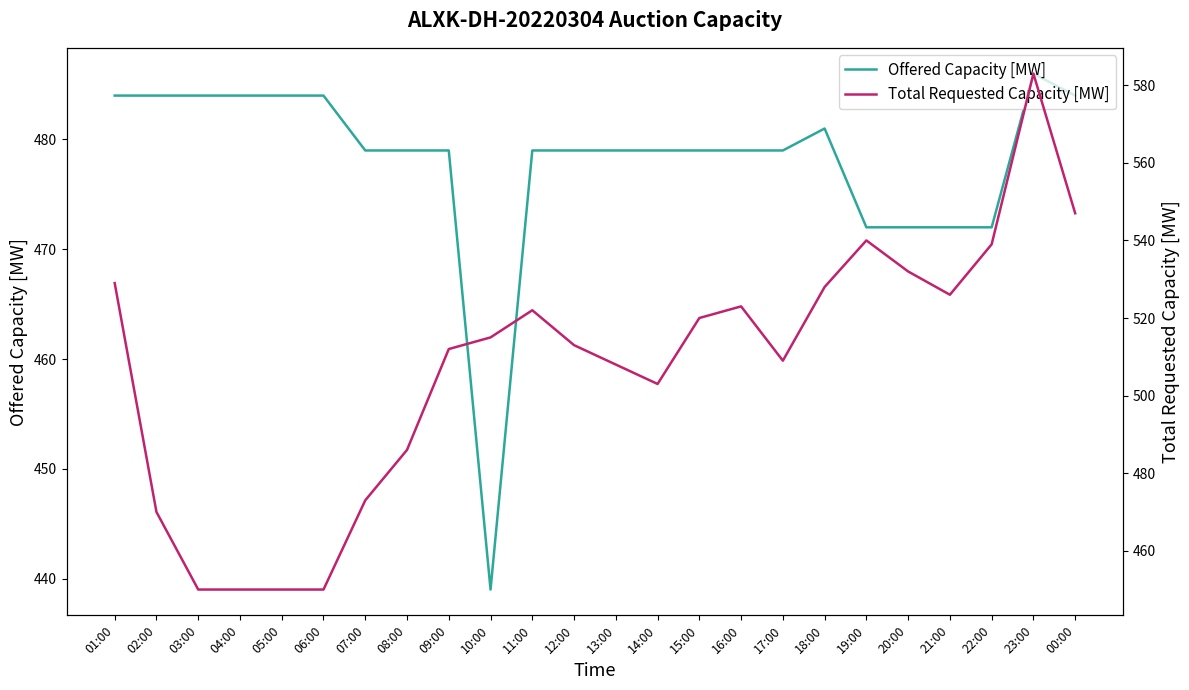

What is the label of the 8th point from the left?

08:00